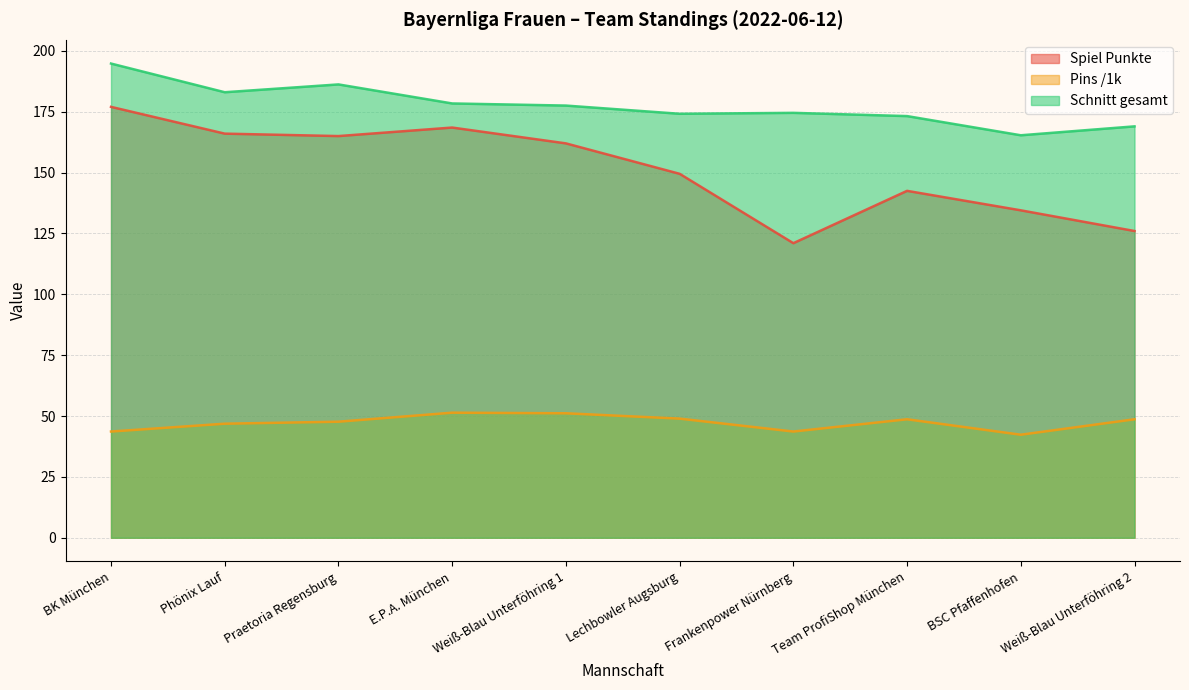

At which label does Spiel Punkte first exceed 162?

BK München